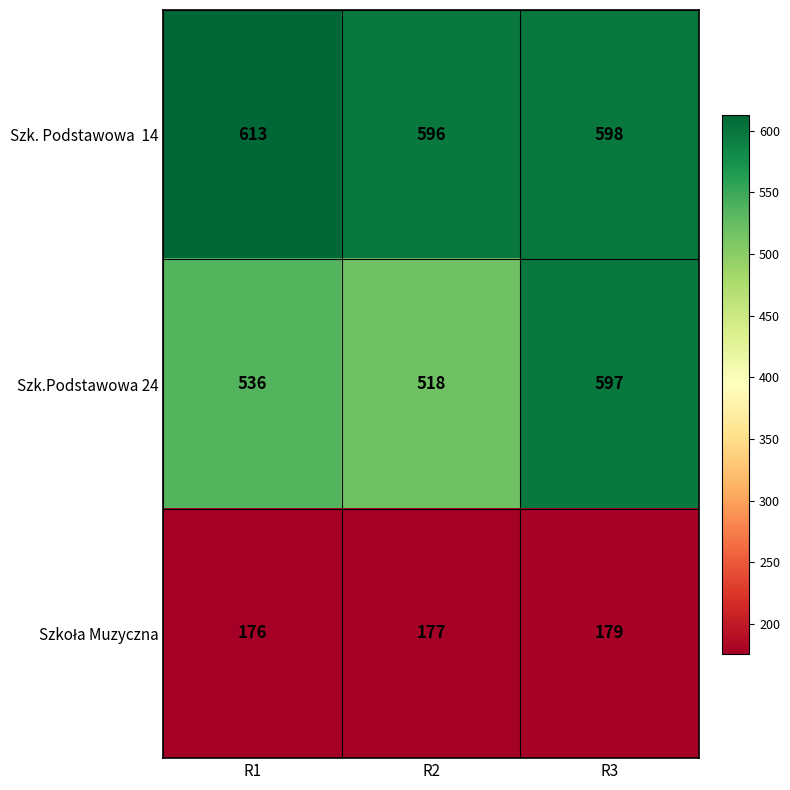

The value of Szk.Podstawowa 24 at R2 is 518. True or false?

True